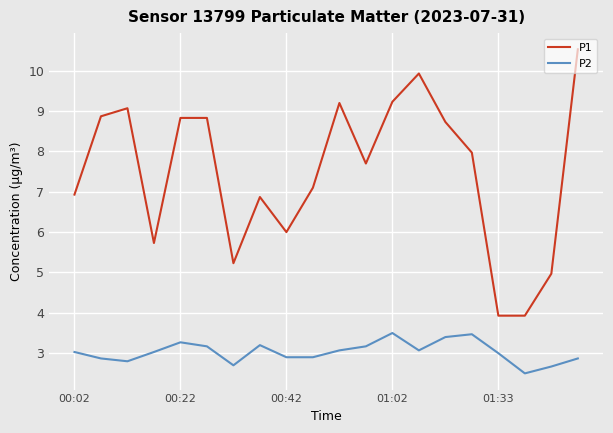

True or false: P2 and P1 intersect in this chart.

False